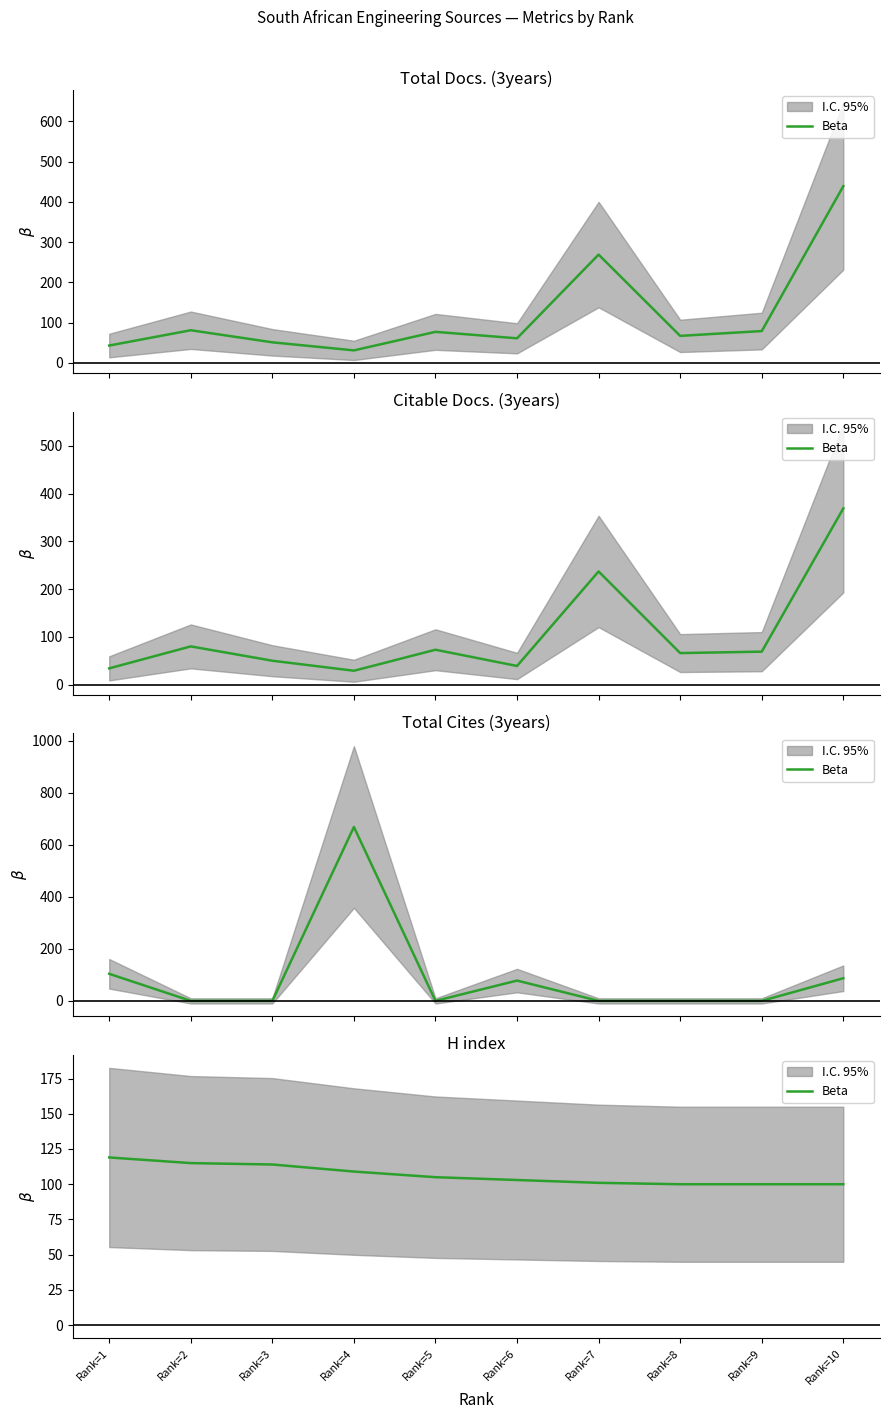

How many lines are shown in the chart?

1